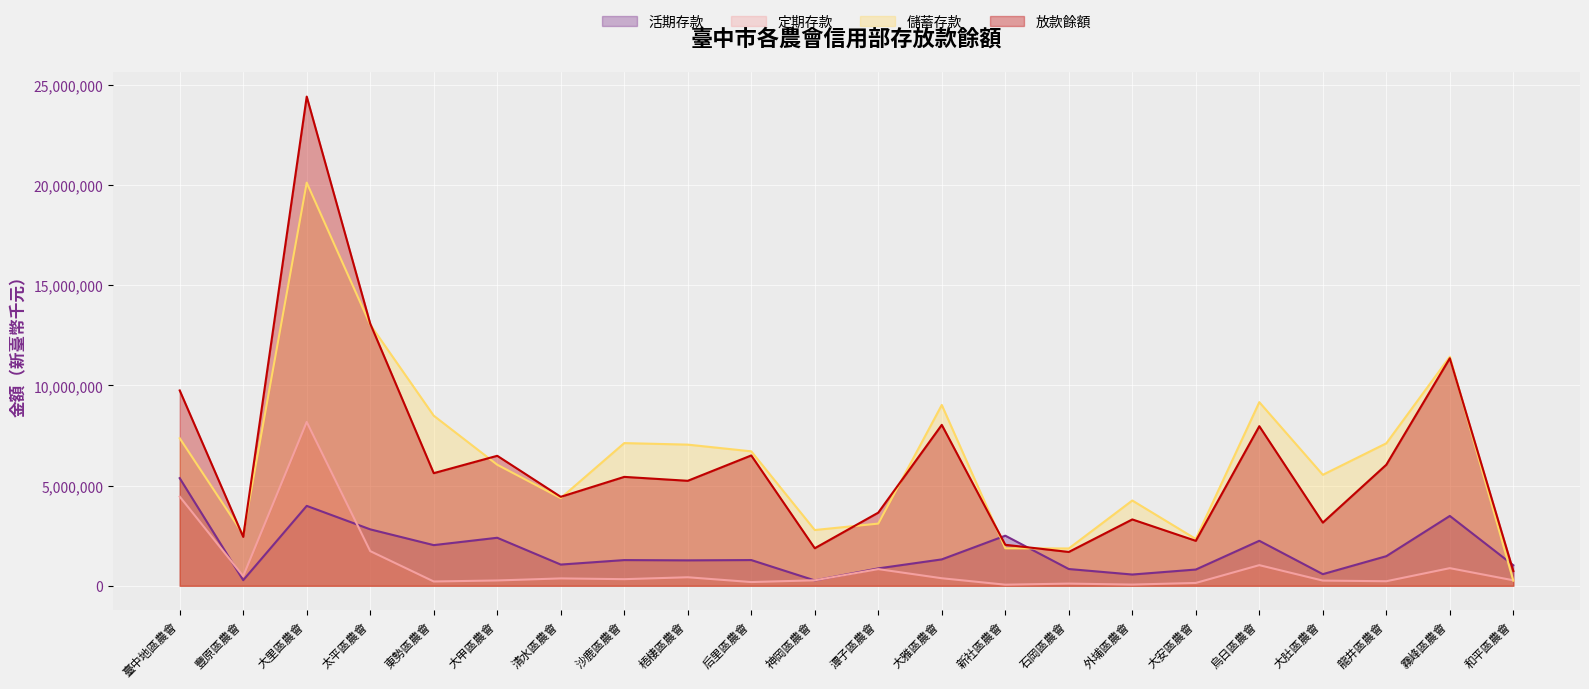

How many series are shown in this chart?

4